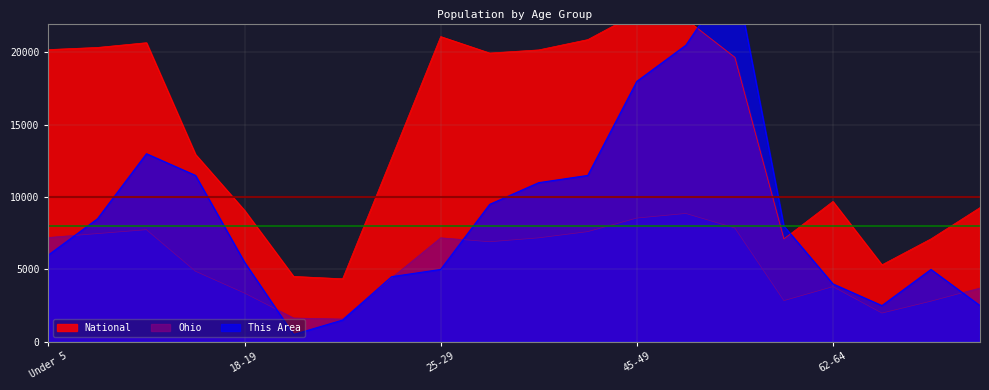

What is the highest value of the National series?

22708.6